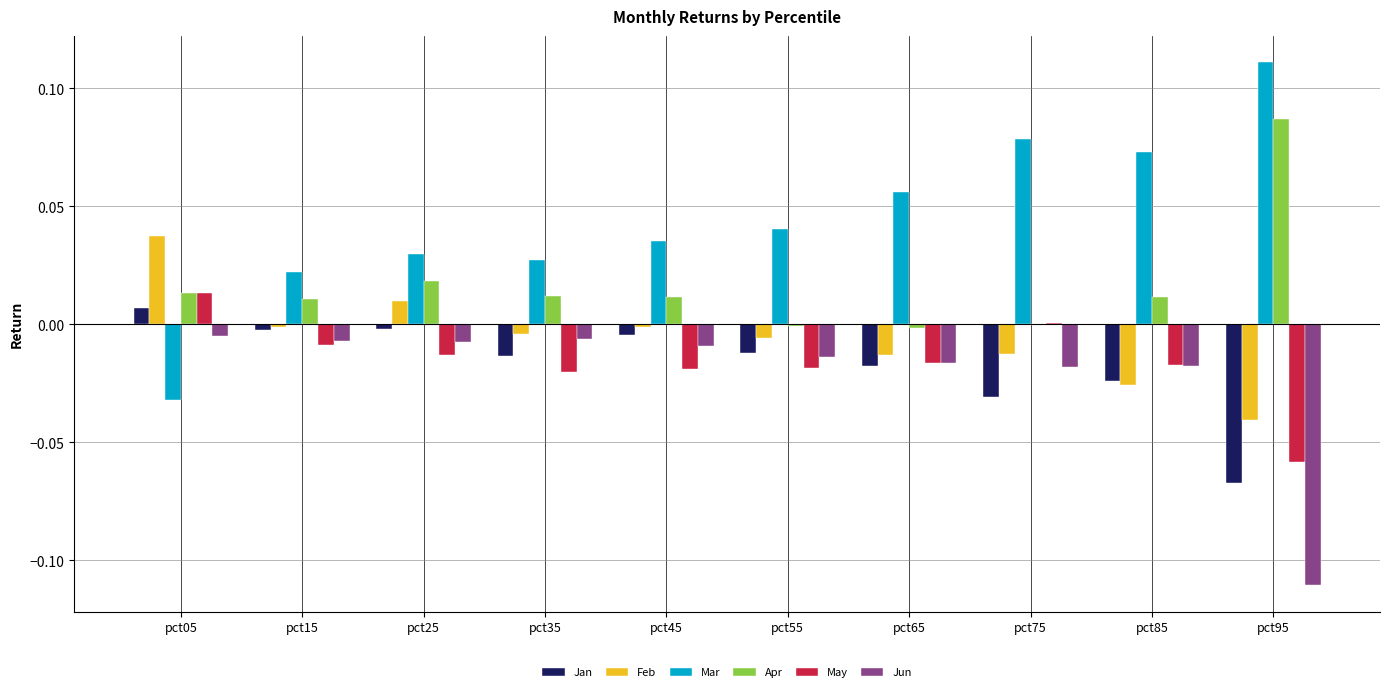

Which series changed the most between pct15 and pct85?

Mar